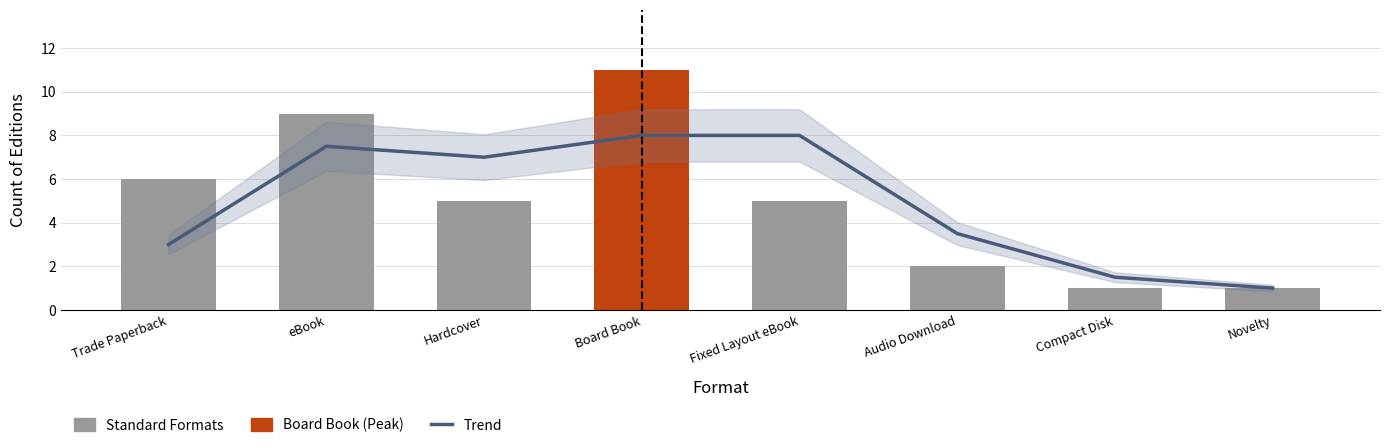

What is the label of the 2nd bar from the right?

Compact Disk